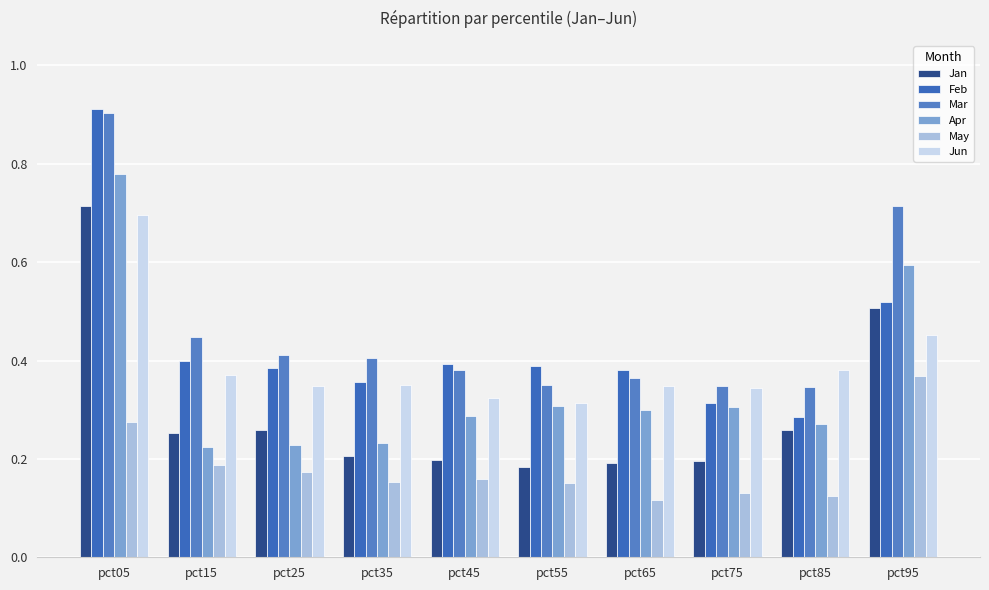

What is the approximate value of Apr at pct95?

0.6